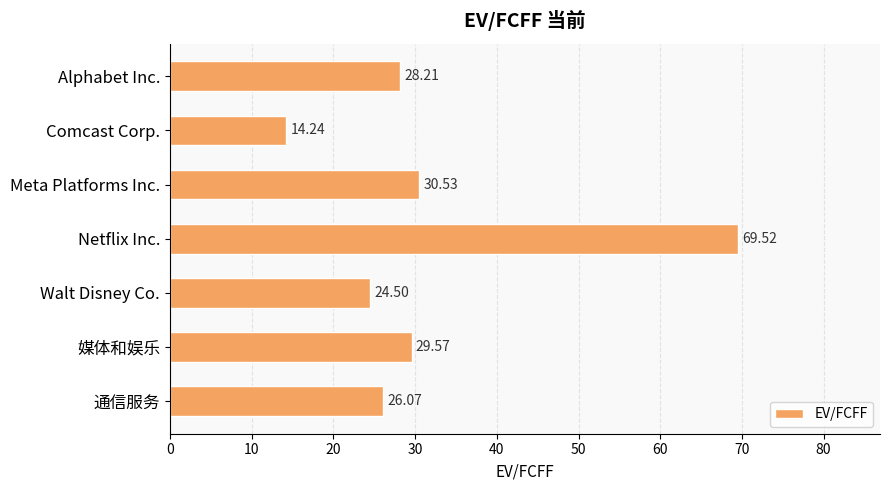

What is the sum of all values?

222.6